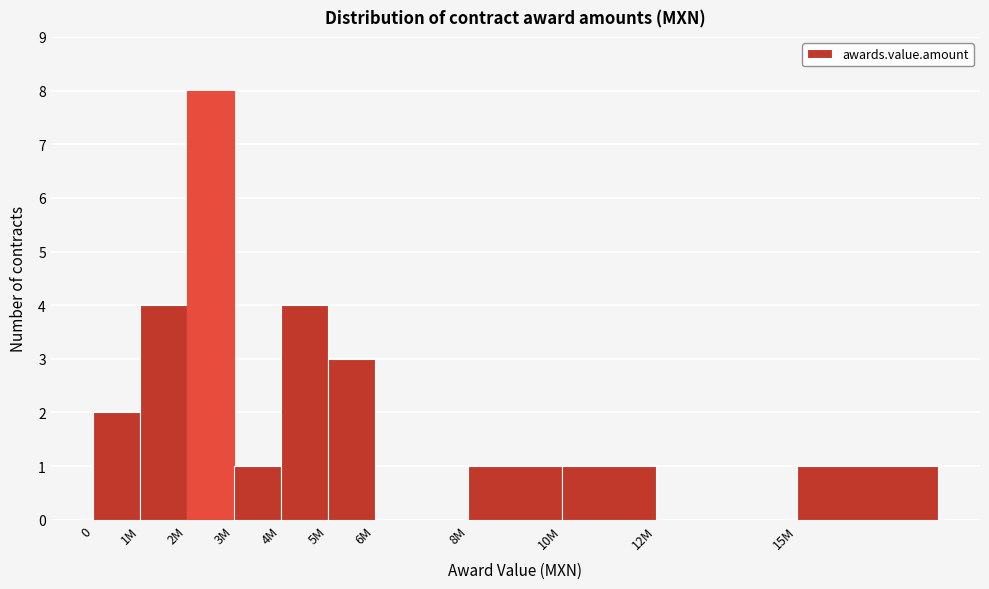

Reading left to right, what are all the values shown in this chart?

0=2	1M=4	2M=8	3M=1	4M=4	5M=3	6M=0	8M=1	10M=1	12M=0	15M=1